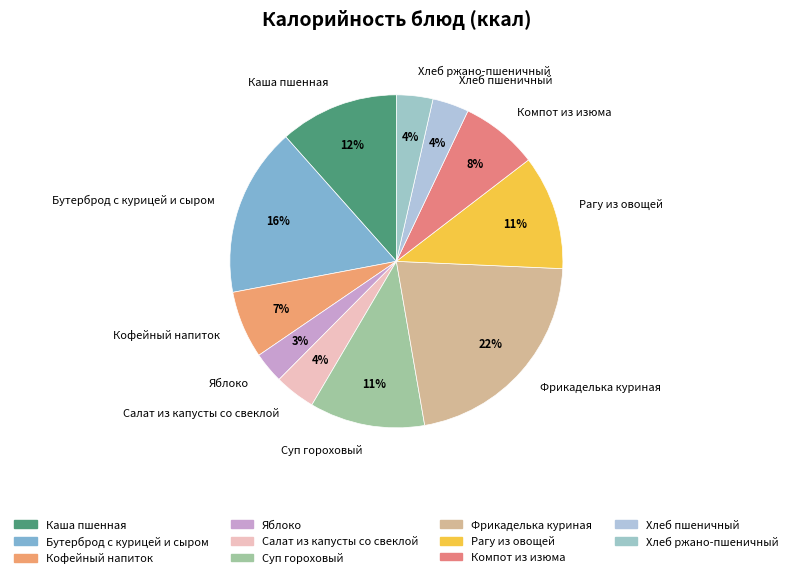

What percentage is the Компот из изюма slice, to the nearest percent?

8%